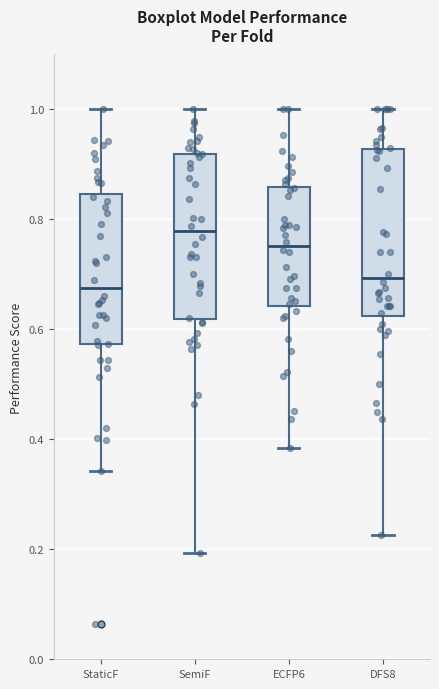

Reading left to right, read every box against the y-axis: the position of its median line, the range the box covers, and the ends of its whiskers. The values are not printed on the chart, so give them approximately, as read against the axis.

StaticF: median 0.68, box 0.58 to 0.84, whiskers 0.34 to 1.00
SemiF: median 0.78, box 0.62 to 0.92, whiskers 0.20 to 1.00
ECFP6: median 0.76, box 0.64 to 0.86, whiskers 0.38 to 1.00
DFS8: median 0.70, box 0.62 to 0.92, whiskers 0.22 to 1.00